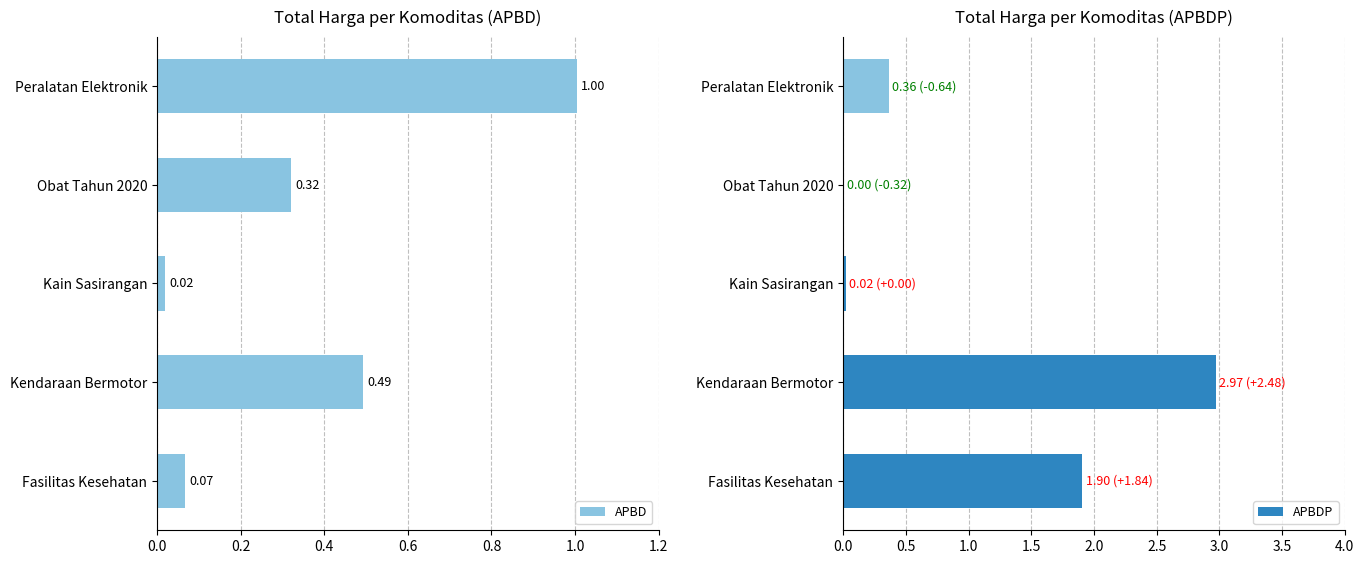

What value does the data have at Peralatan Elektronik?

1.0